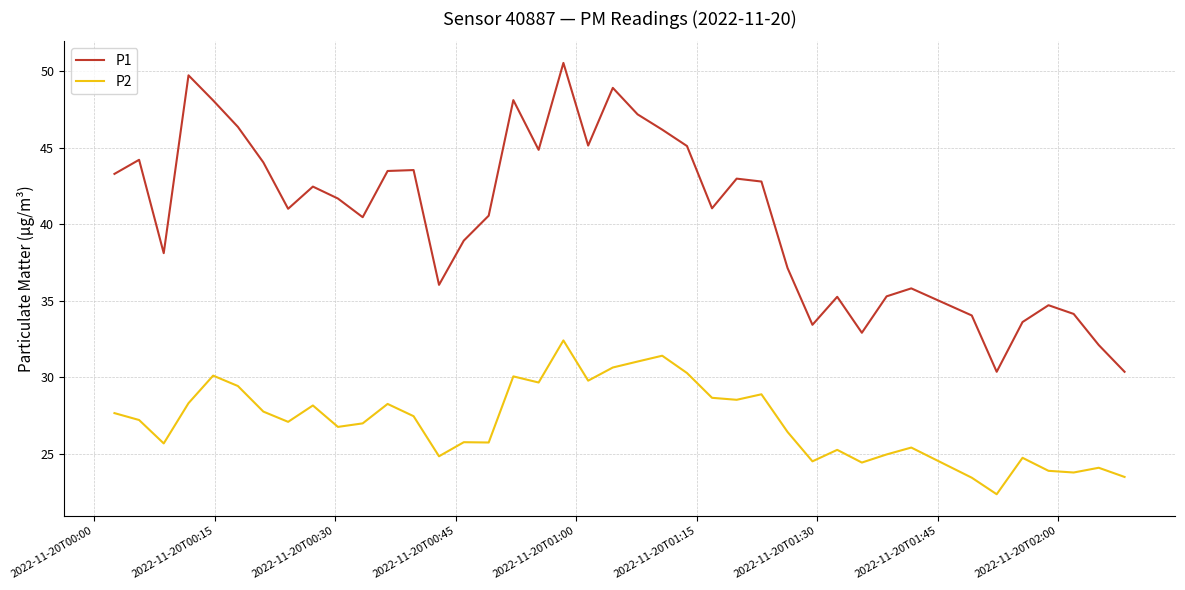

What is the smallest value displayed?

22.4